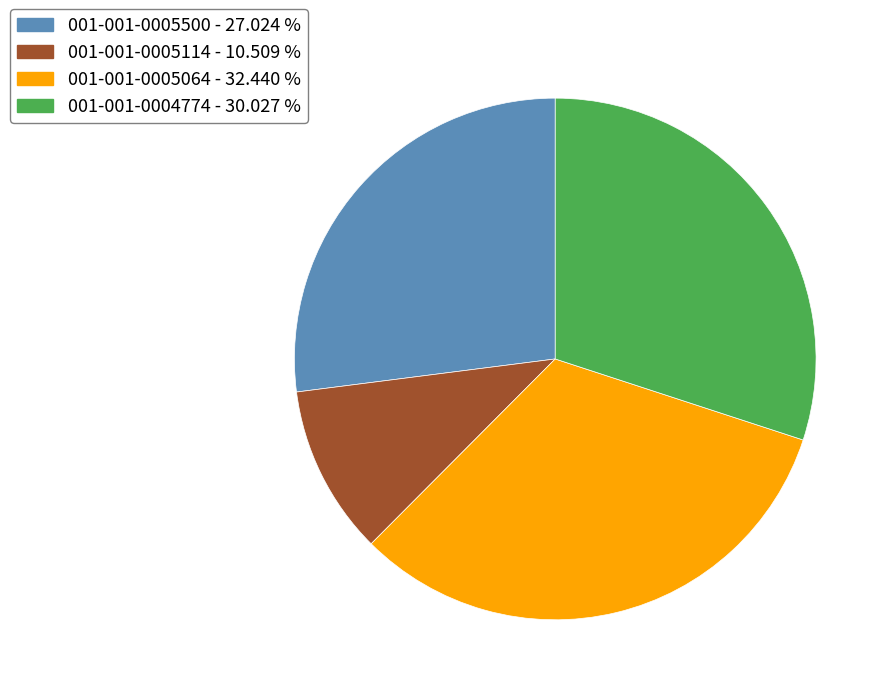

Is there any slice that represents more than half of the pie?

No